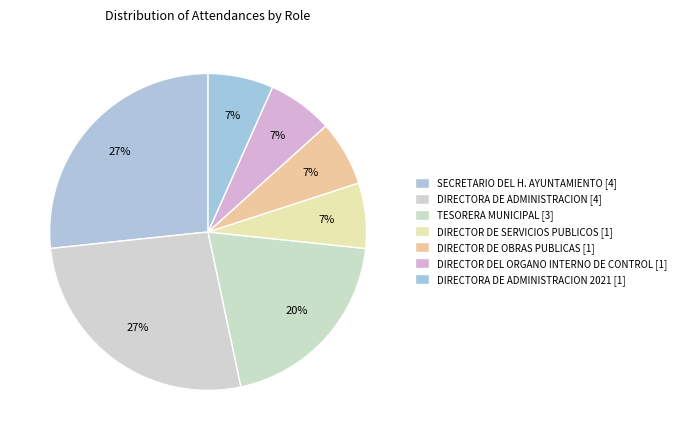

Does any single category account for the majority?

No